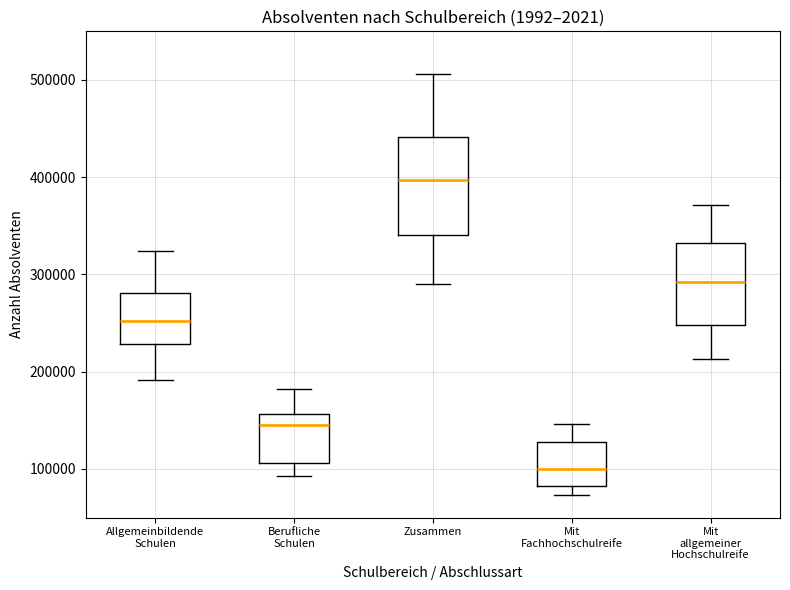

Reading left to right, transcribe this box plot: for each box, give where its median line is, the range the box spans, and where its two whiskers end, as read against the y-axis. The values are not printed on the chart, so give them approximately, as read against the axis.

Allgemeinbildende Schulen: median 250000, box 230000 to 280000, whiskers 190000 to 320000
Berufliche Schulen: median 150000, box 110000 to 160000, whiskers 90000 to 180000
Zusammen: median 400000, box 340000 to 440000, whiskers 290000 to 510000
Mit Fachhochschulreife: median 100000, box 80000 to 130000, whiskers 70000 to 150000
Mit allgemeiner Hochschulreife: median 290000, box 250000 to 330000, whiskers 210000 to 370000